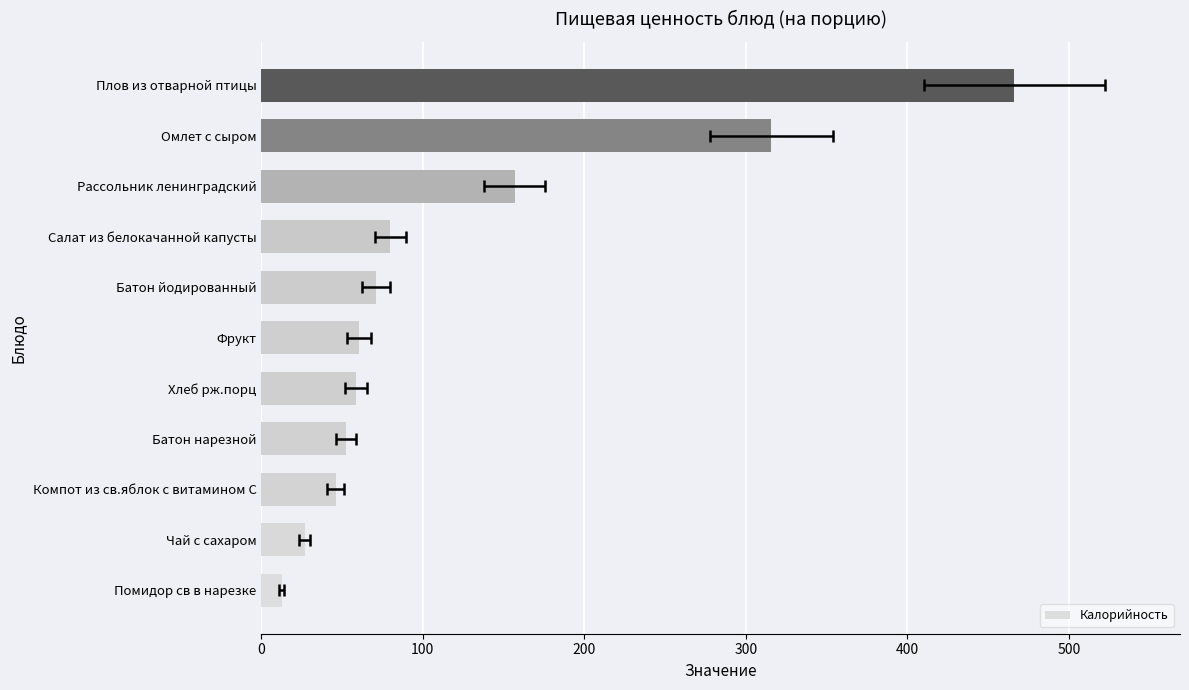

Reading right to left, what are all the values shown in this chart?

466.3	315.8	156.9	79.8	71.2	60.5	58.7	52.4	46.0	26.8	12.8